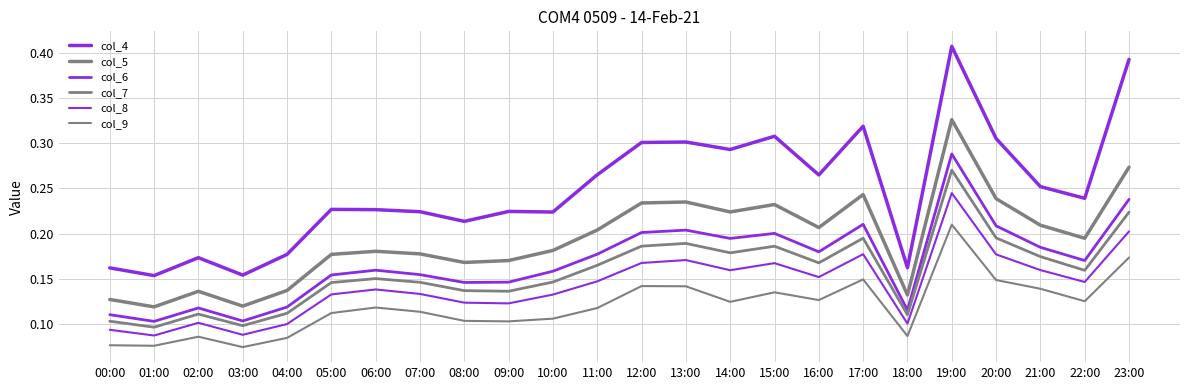

Which category has the lowest value in the col_9 series?

03:00